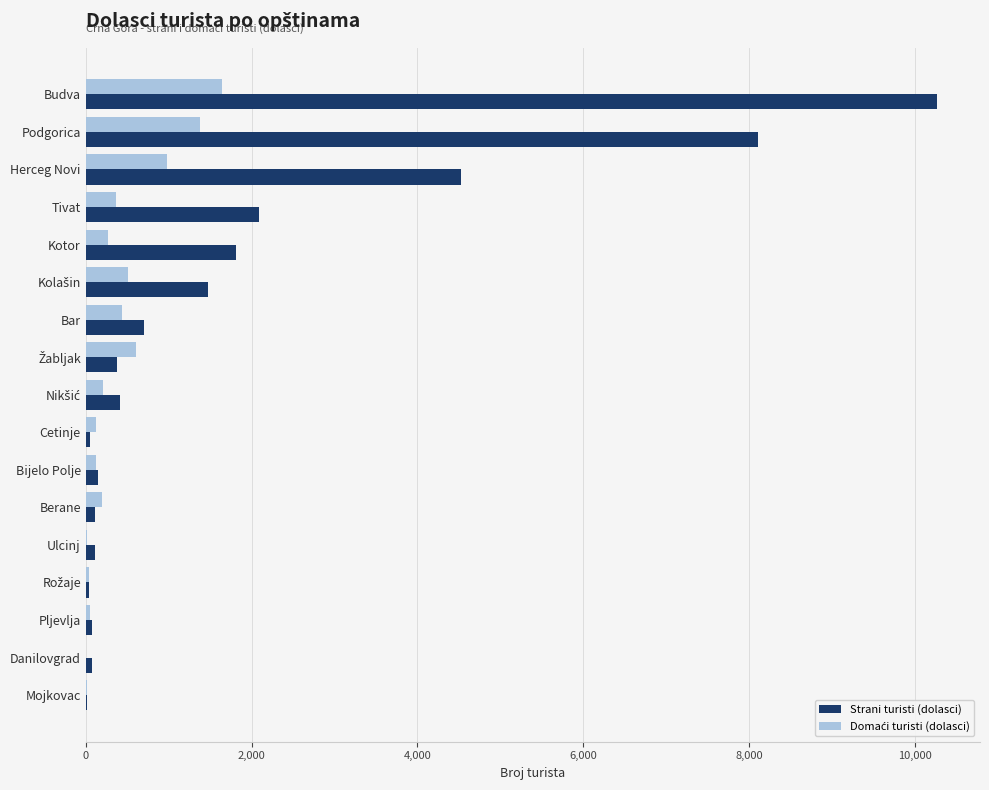

At which category is the sum across all series the highest?

Budva